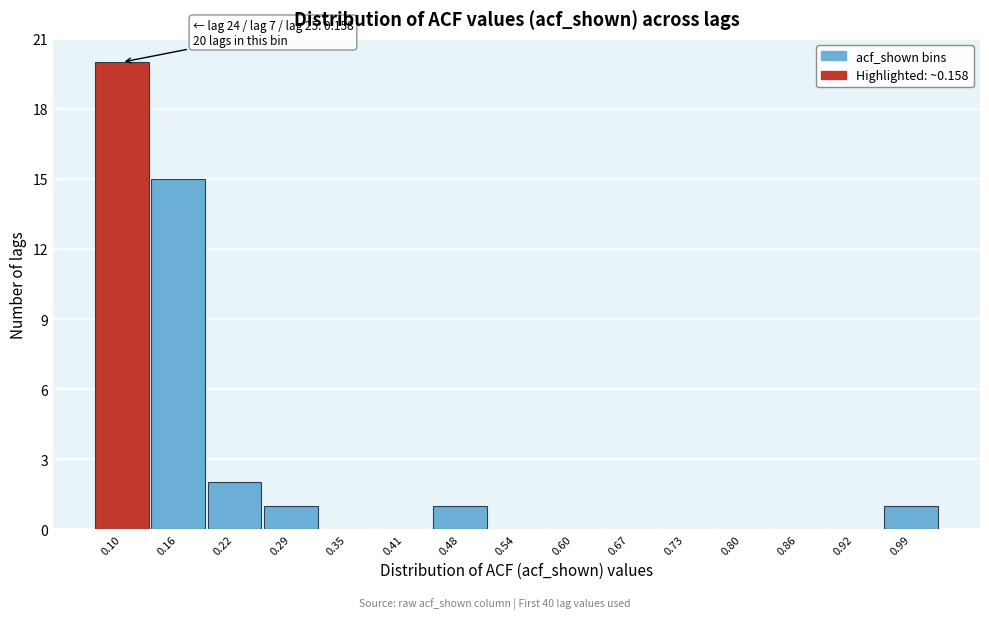

Reading left to right, list all the values displayed in this chart.

0.10=20	0.16=15	0.22=2	0.29=1	0.35=0	0.41=0	0.48=1	0.54=0	0.60=0	0.67=0	0.73=0	0.80=0	0.86=0	0.92=0	0.99=1